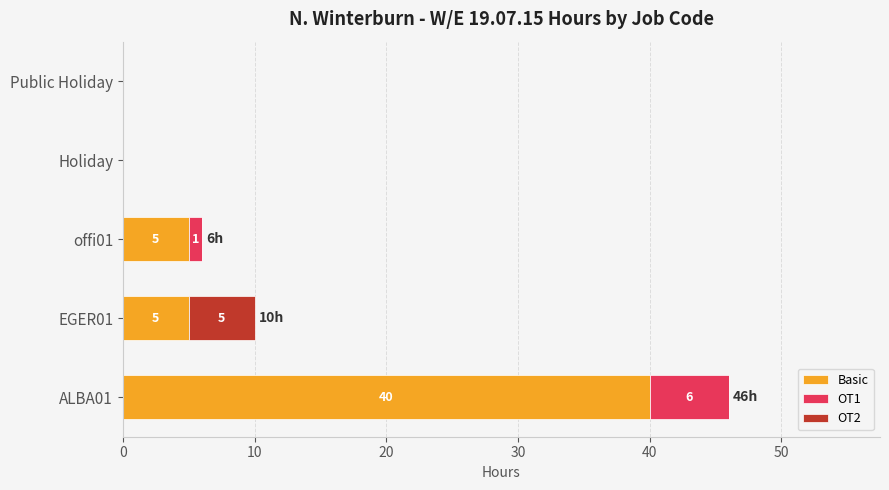

At which category is the sum across all series the highest?

ALBA01